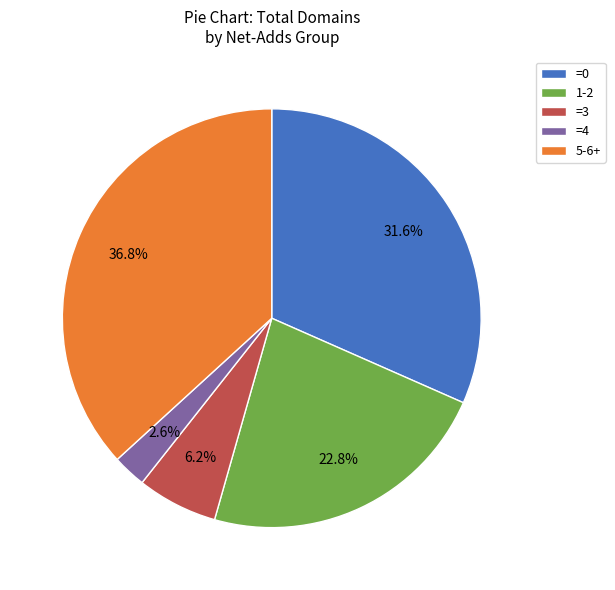

Count the number of slices in the pie.

5